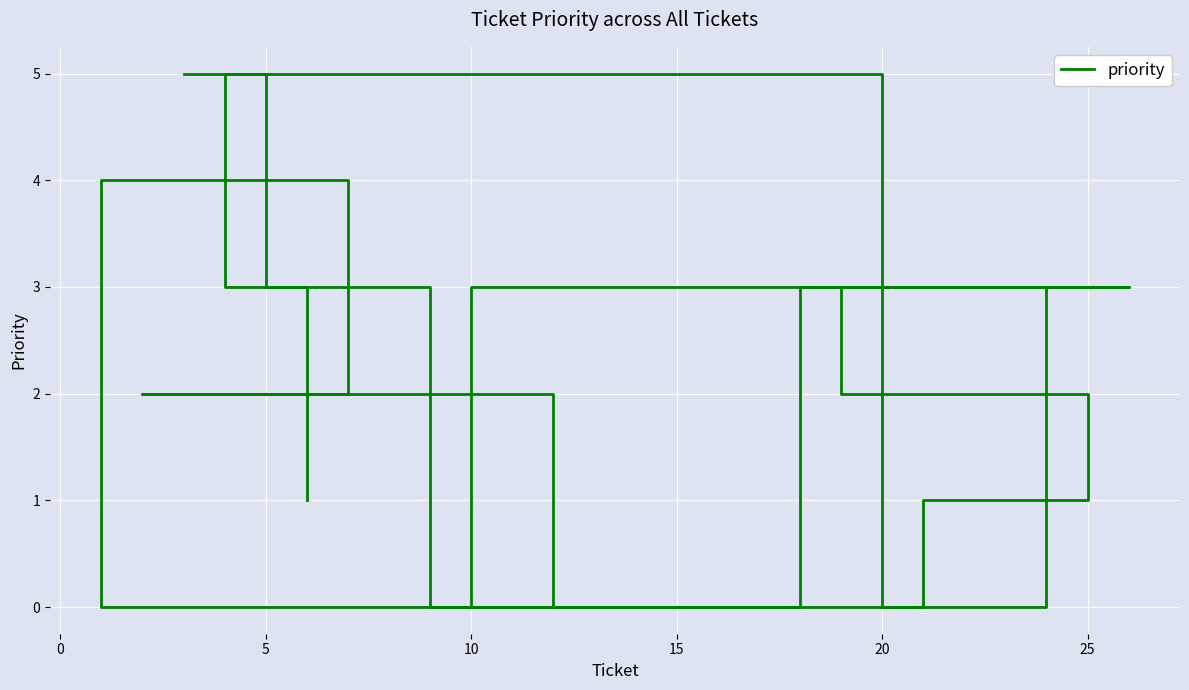

What is the change in value from 0 to 5?

+1